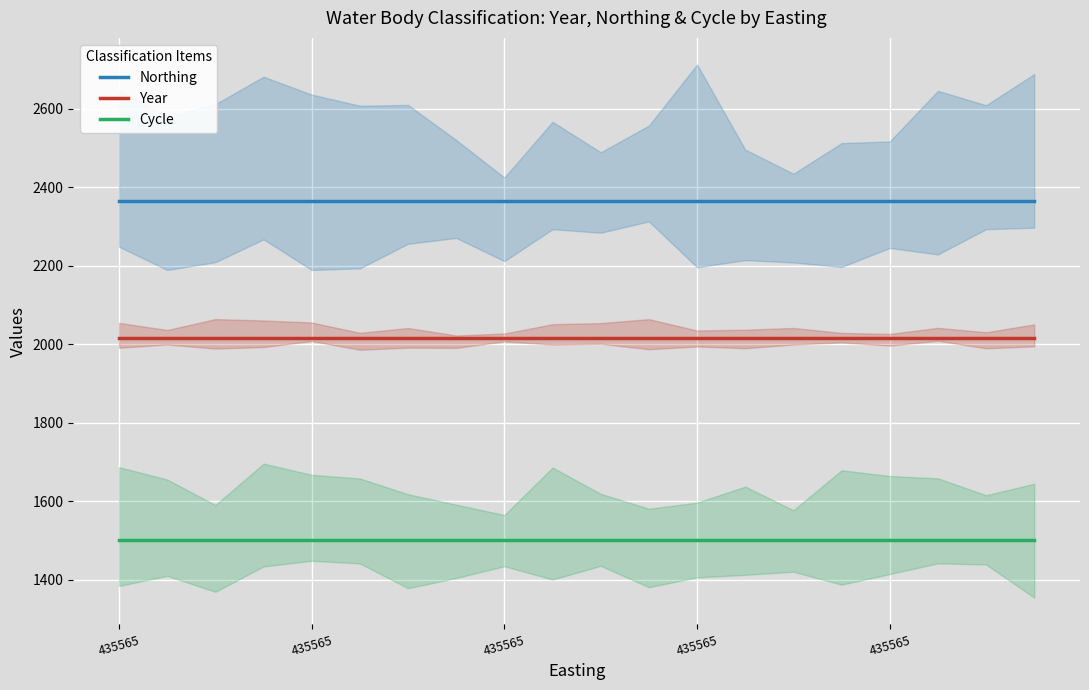

Which label corresponds to the largest value in the chart?

435565